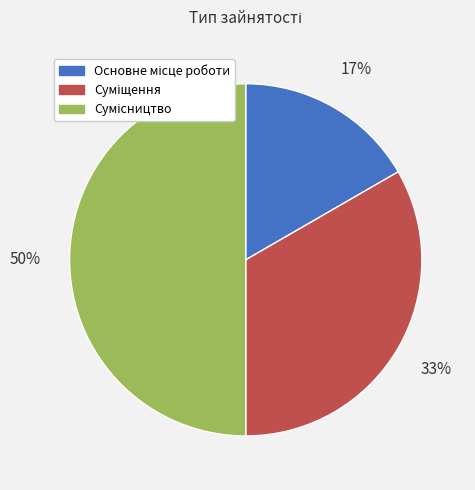

To the nearest percent, what is the difference between the largest and smallest slice percentages?

33%